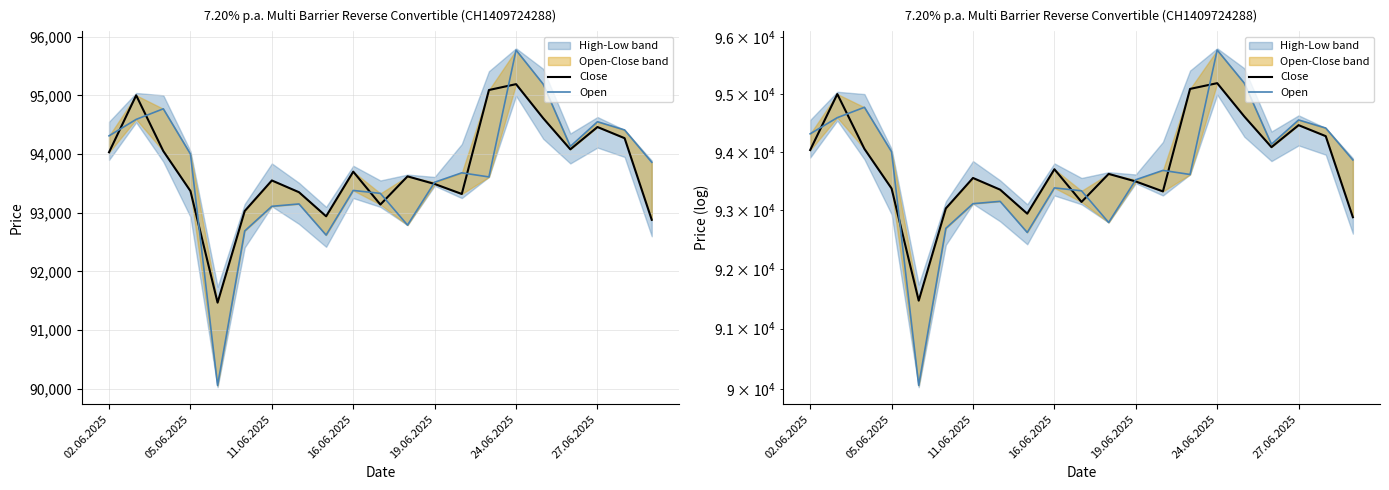

True or false: Close has a value of 60161 at 19.06.2025.

False